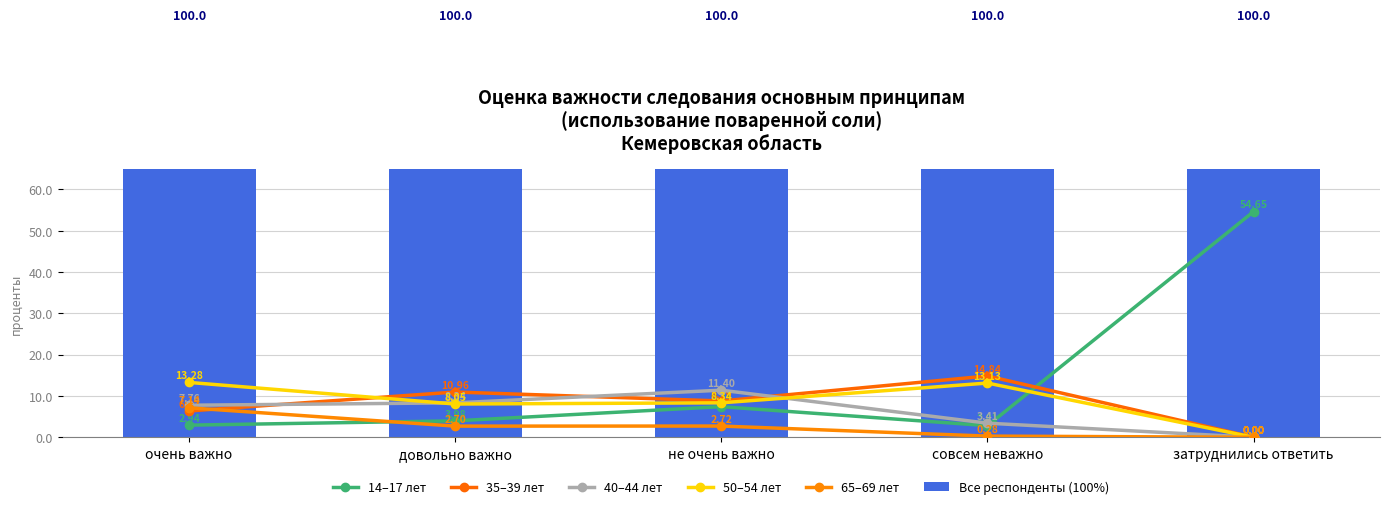

What is the total value across all series at затруднились ответить?

154.6